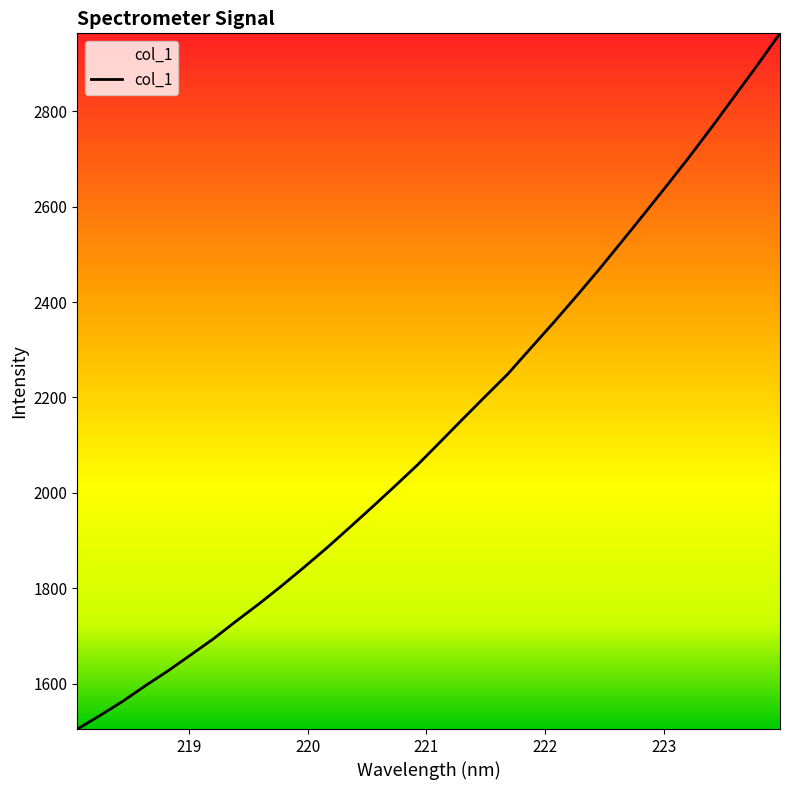

What is the greatest value displayed?

2963.0